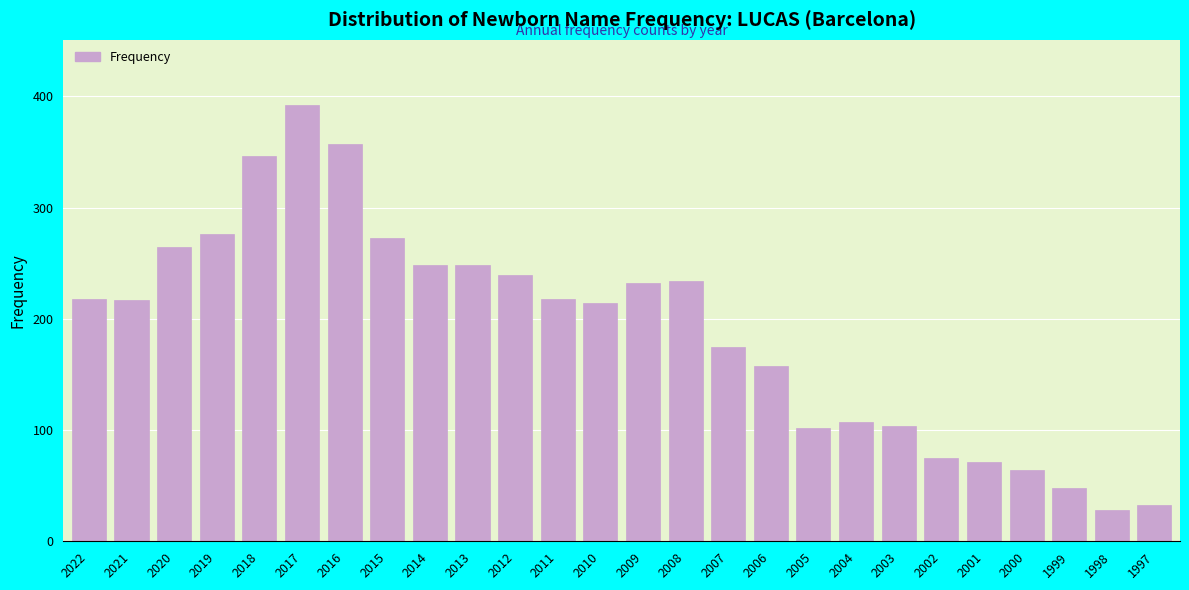

What is the minimum value shown in the chart?

28